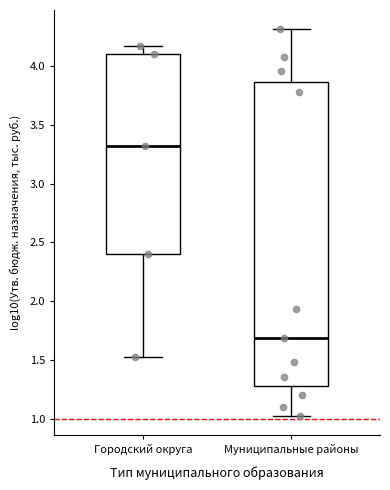

Reading left to right, transcribe this box plot: for each box, give where its median line is, the range the box spans, and where its two whiskers end, as read against the y-axis. The values are not printed on the chart, so give them approximately, as read against the axis.

Городский округа: median 3.30, box 2.40 to 4.10, whiskers 1.55 to 4.15
Муниципальные районы: median 1.70, box 1.30 to 3.85, whiskers 1.05 to 4.30